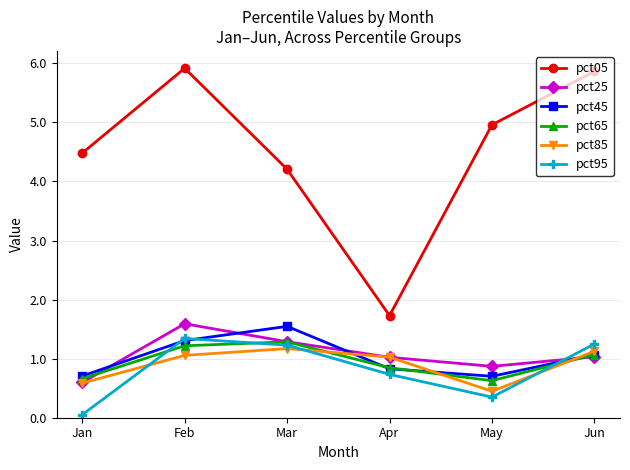

Where is pct05 nearest to the value 3?

Mar